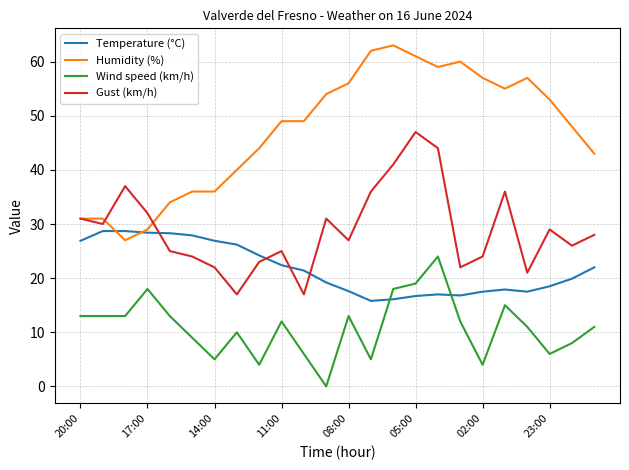

Which series has the largest range (max minus min)?

Humidity (%)